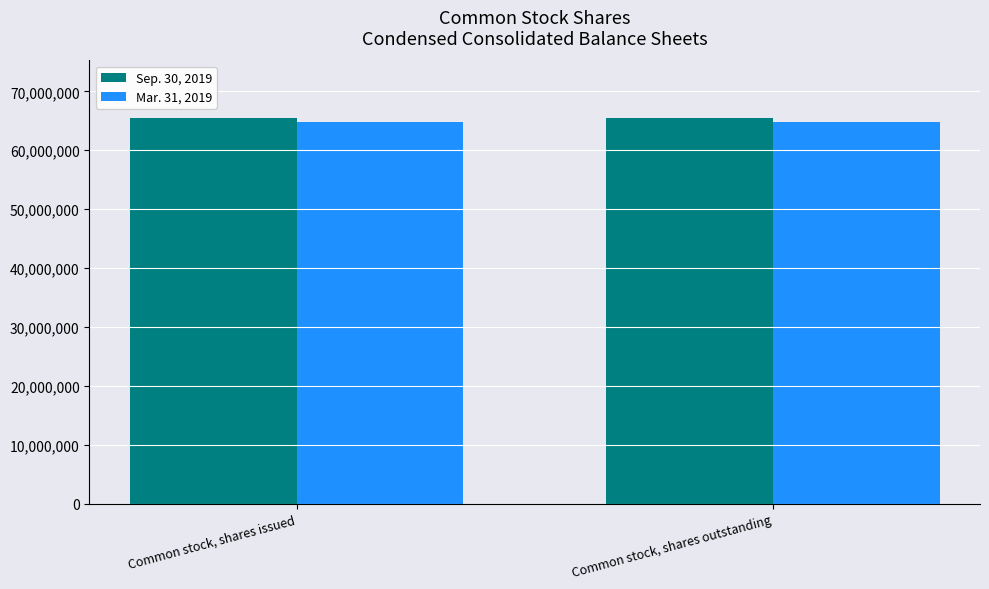

What is the smallest value displayed?

64838000